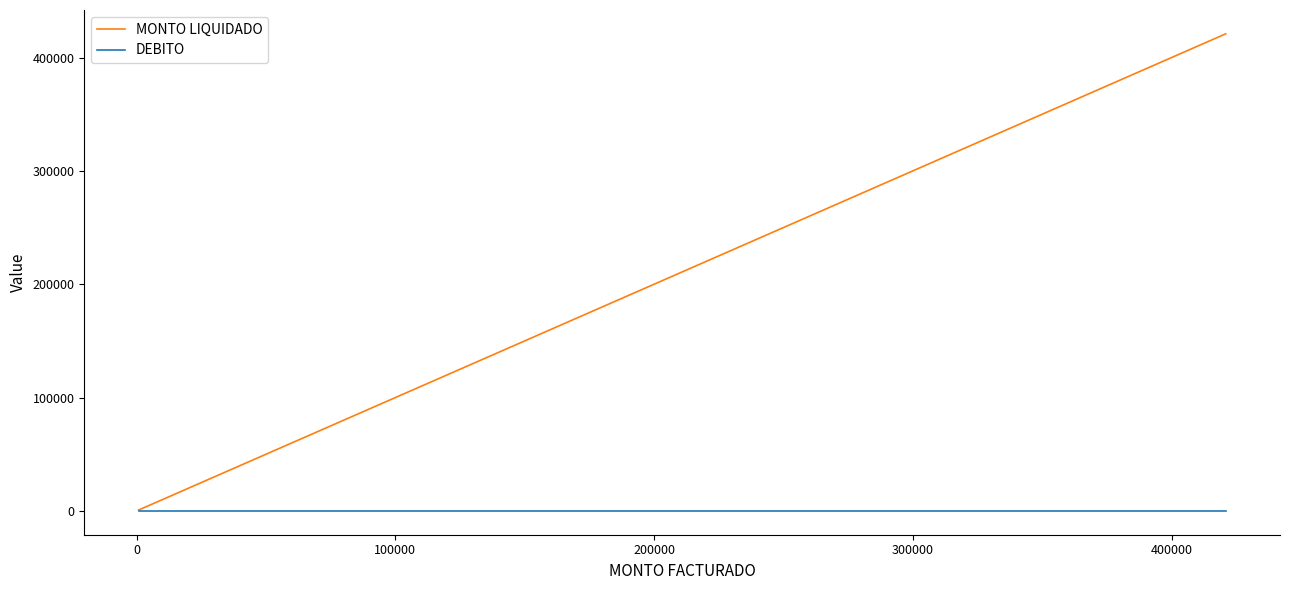

List the series in order of their peak value, lowest first.

DEBITO, MONTO LIQUIDADO